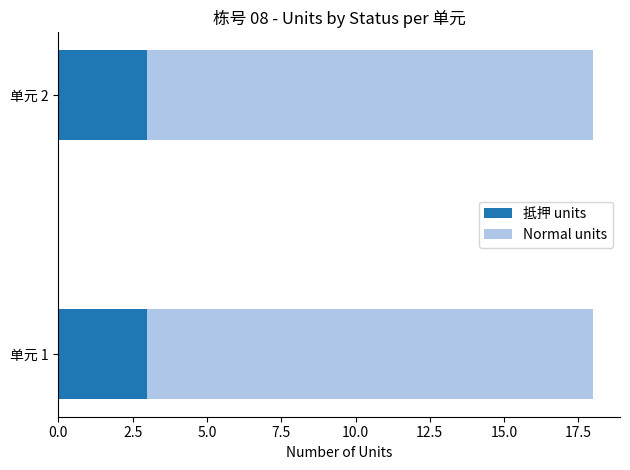

What is the total value across all series at 单元 1?

18